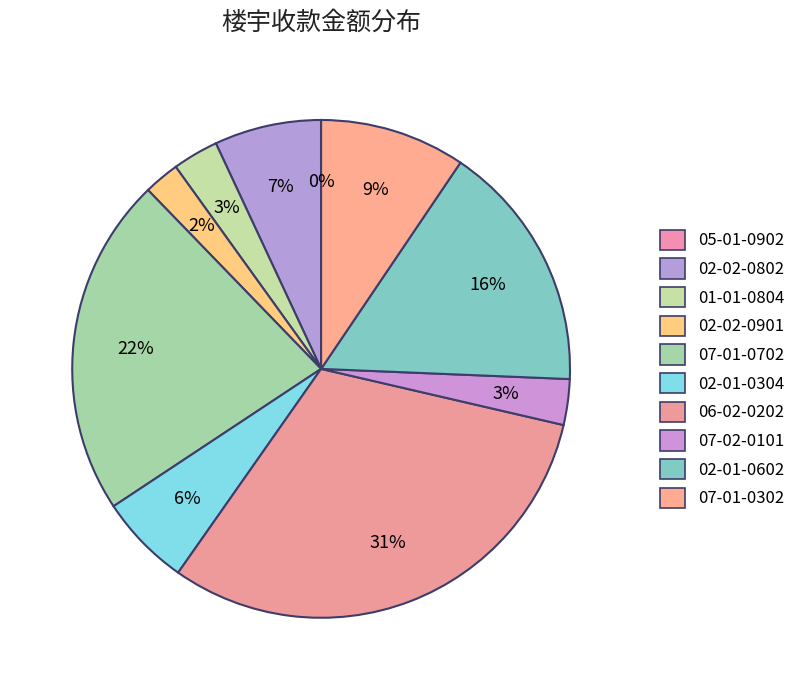

To the nearest percent, what percentage of the pie is 01-01-0804?

3%